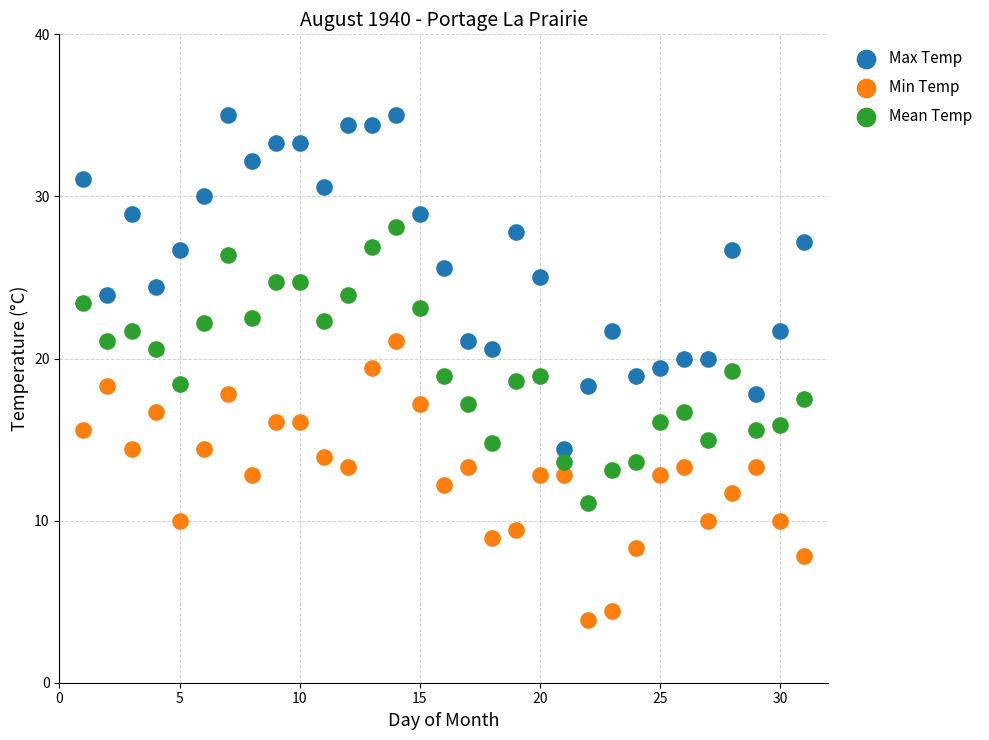

Which series contains the highest Y value?

Max Temp